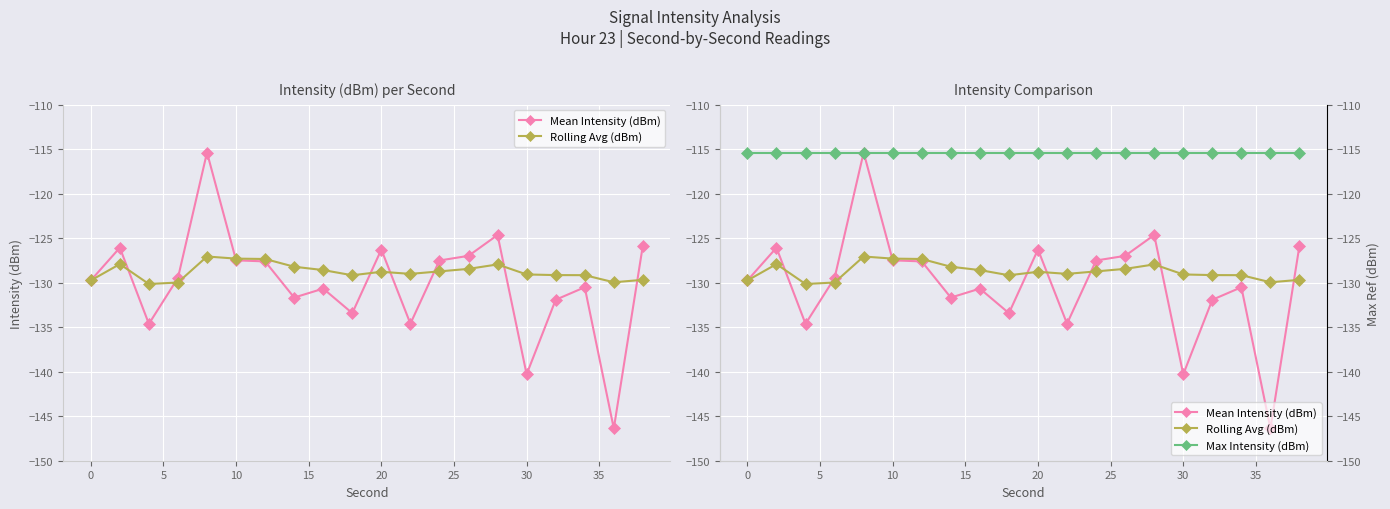

Reading left to right, list all the values displayed in this chart.

Mean Intensity (dBm): -129.8	-126.1	-134.6	-129.5	-115.4	-127.5	-127.6	-131.7	-130.7	-133.4	-126.3	-134.6	-127.5	-127.0	-124.6	-140.3	-131.9	-130.5	-146.4	-125.8
Rolling Avg (dBm): -129.8	-127.9	-130.1	-130.0	-127.1	-127.3	-127.3	-128.2	-128.6	-129.2	-128.8	-129.0	-128.7	-128.4	-127.9	-129.1	-129.1	-129.2	-130.0	-129.7
Max Intensity (dBm): -115.4	-115.4	-115.4	-115.4	-115.4	-115.4	-115.4	-115.4	-115.4	-115.4	-115.4	-115.4	-115.4	-115.4	-115.4	-115.4	-115.4	-115.4	-115.4	-115.4